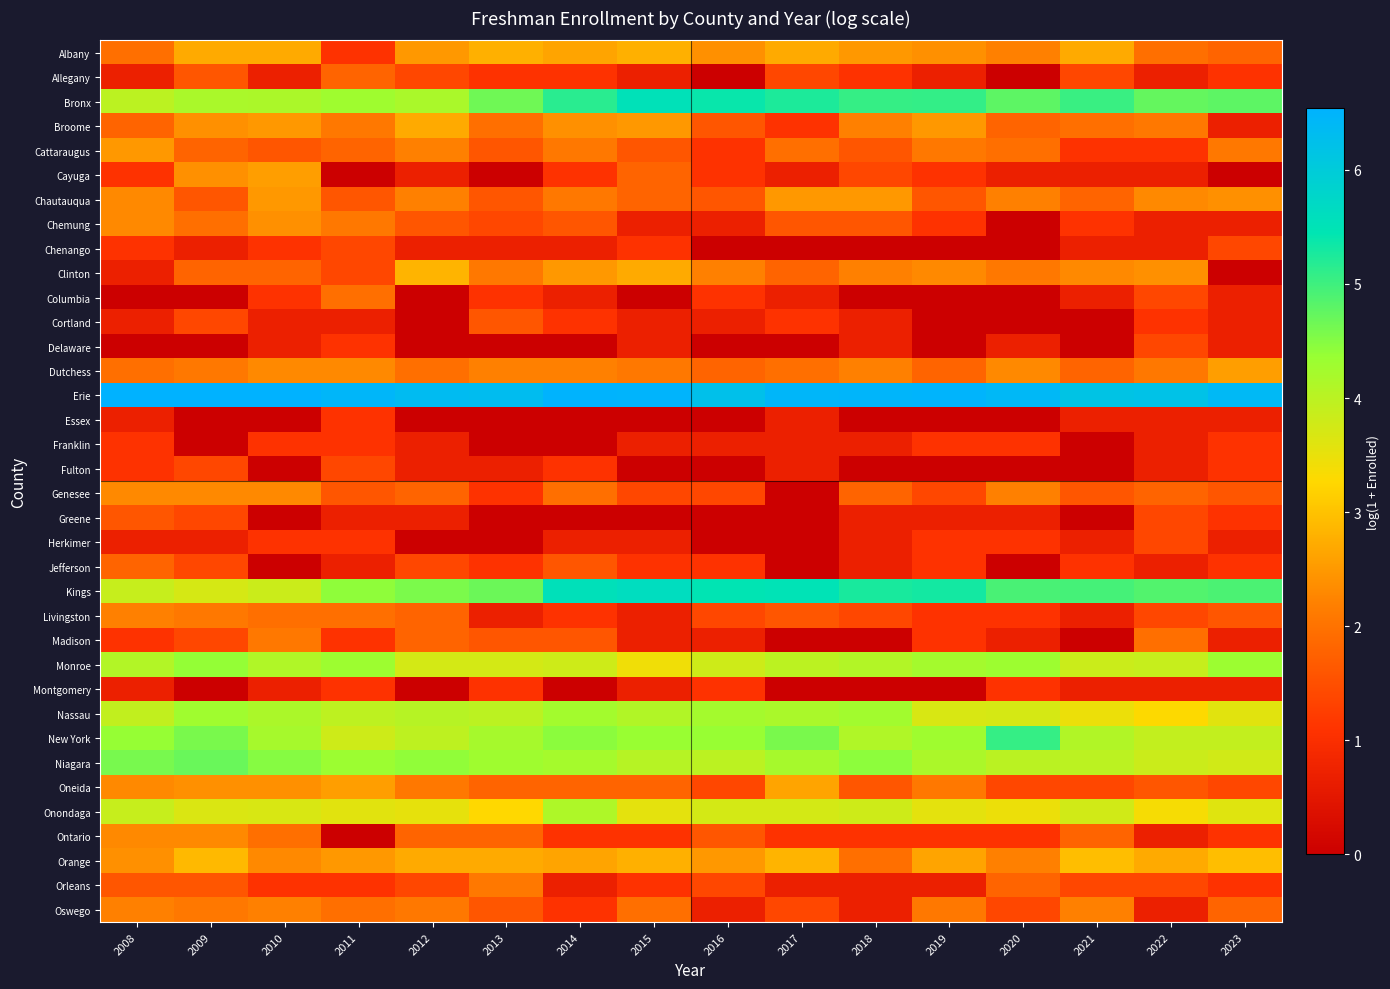

At which category is the sum across all series the highest?

2009